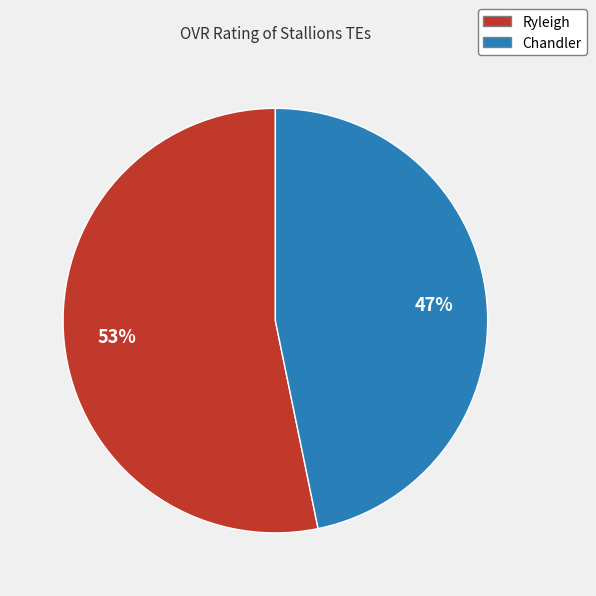

Which category has the smallest portion of the pie?

Chandler